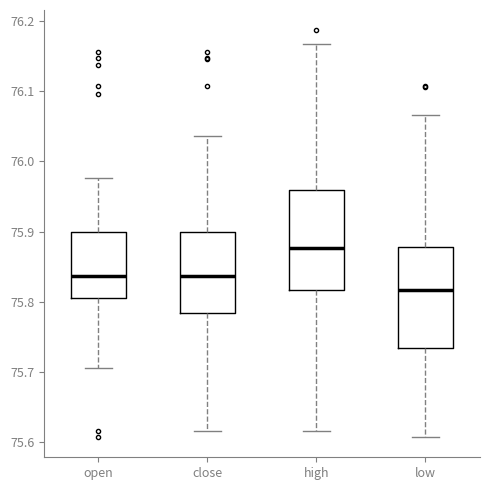

Which box has the highest median line?

high